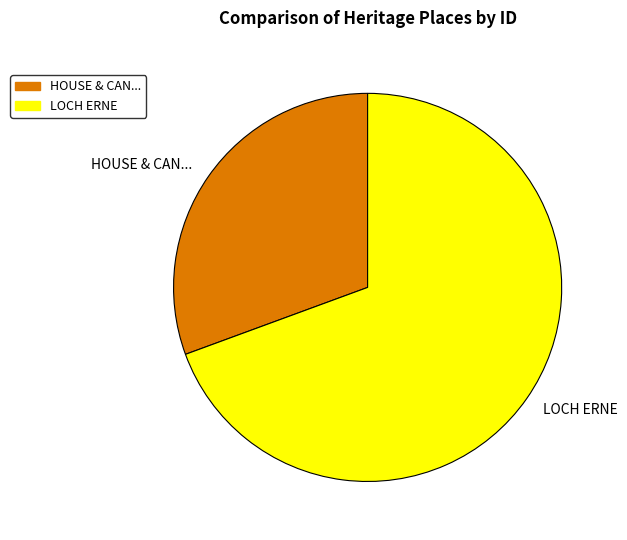

Is there any slice that represents more than half of the pie?

Yes